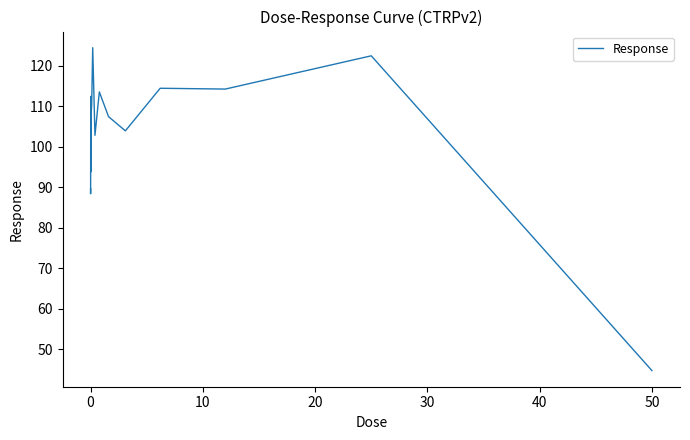

What is the minimum value shown in the chart?

44.8